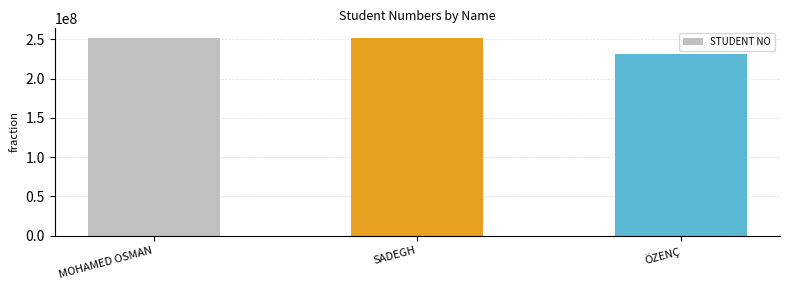

Between MOHAMED OSMAN and ÖZENÇ, which is larger?

MOHAMED OSMAN